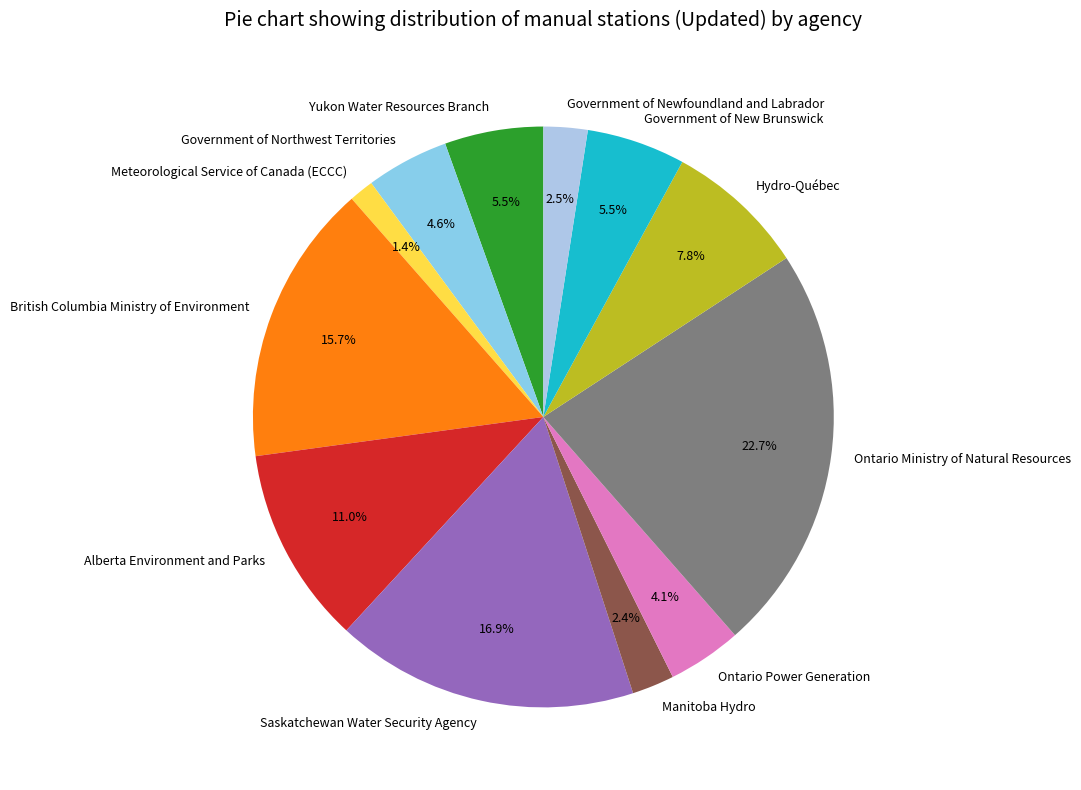

How much of the chart is everything except Meteorological Service of Canada (ECCC)?

98.6%